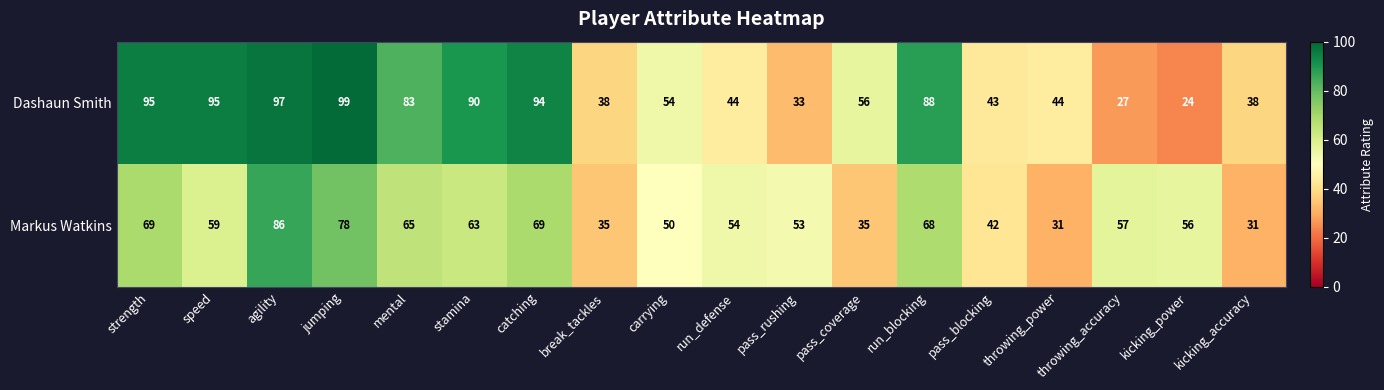

What is the difference between the maximum and minimum values in the Markus Watkins series?

55